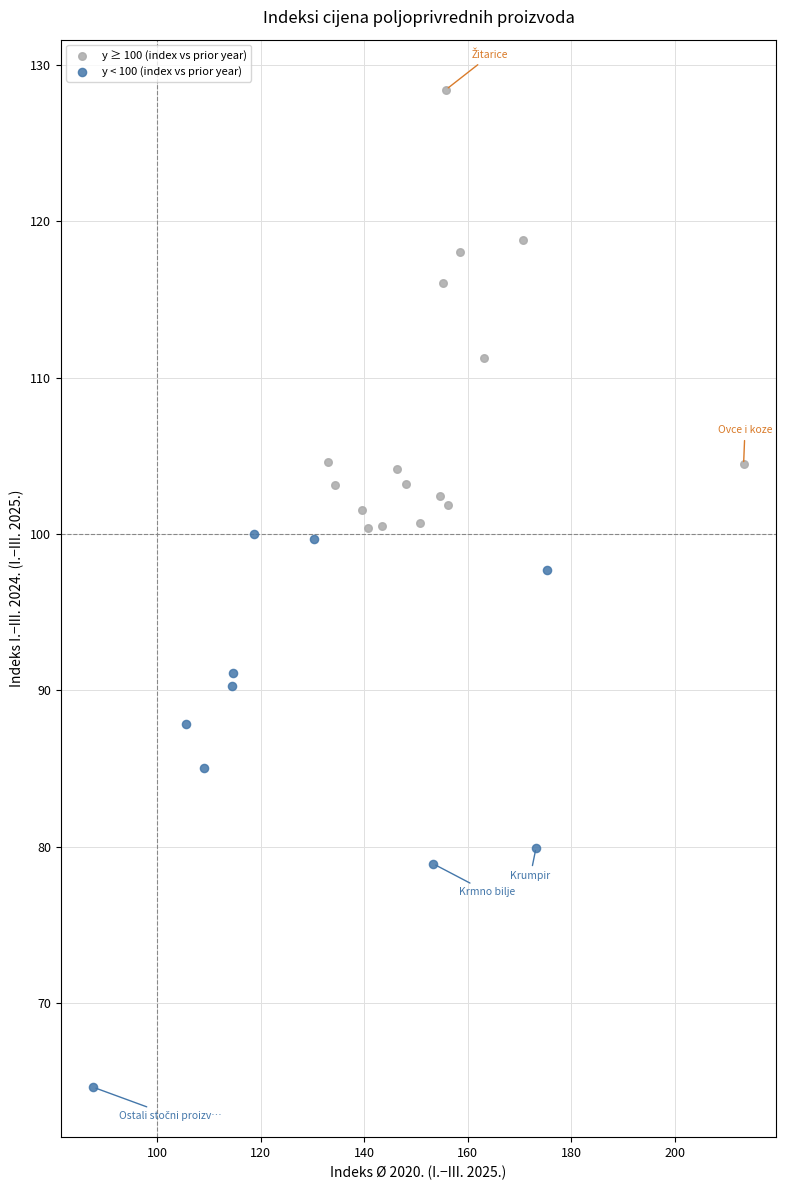

What are all the series names shown in the legend?

y ≥ 100 (index vs prior year), y < 100 (index vs prior year)